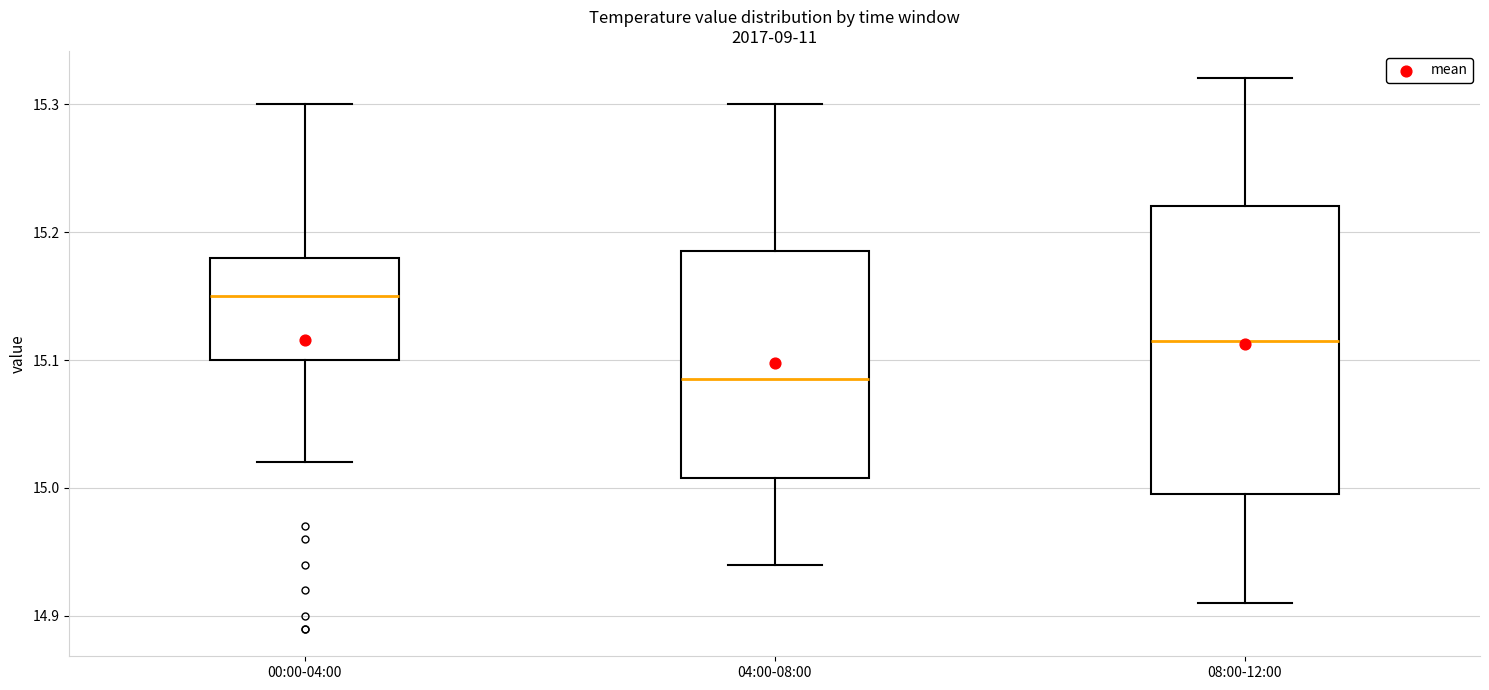

Where does the upper whisker of the box for 00:00-04:00 end on the y-axis? The values are not printed on the chart, so give them approximately, as read against the axis.

15.30